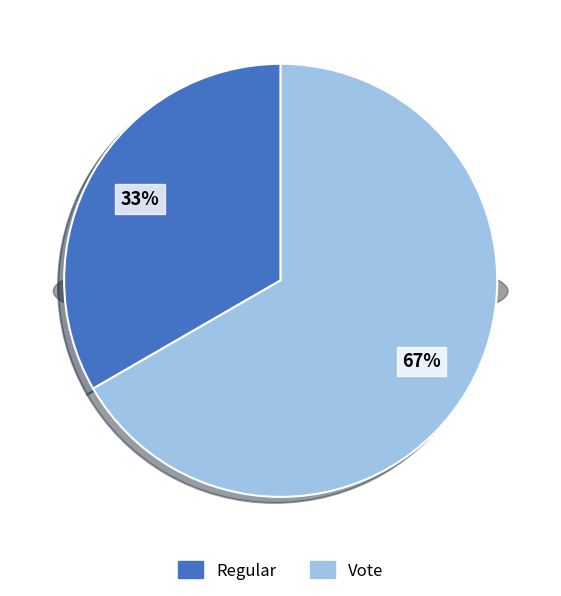

Which category has the biggest portion of the pie?

Vote